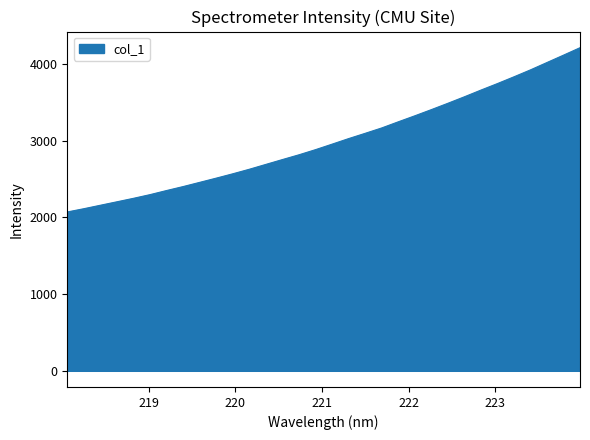

What is the difference between the maximum and minimum values?

2140.9